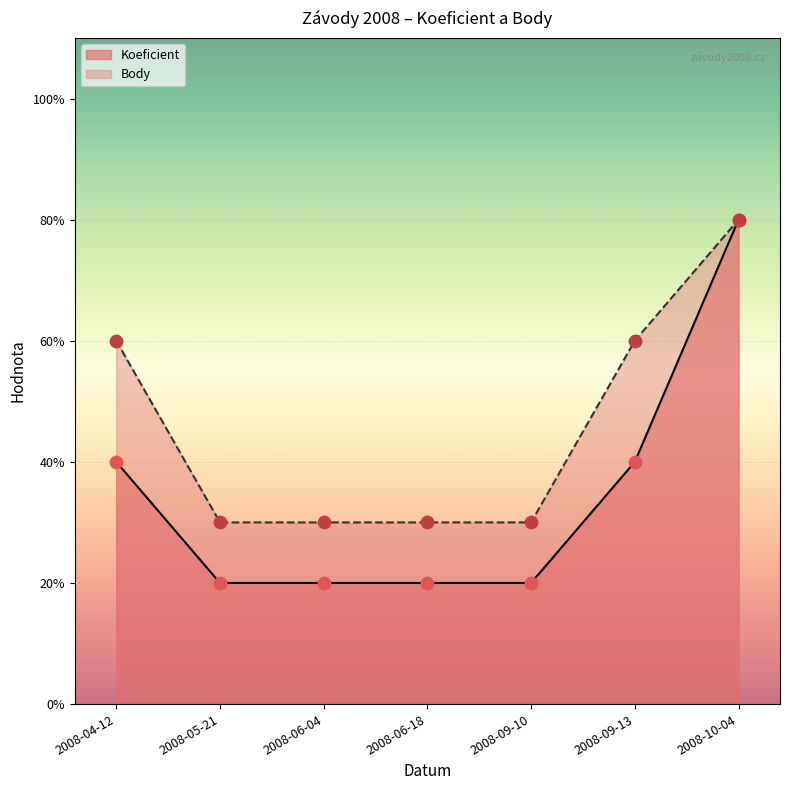

Which series has the largest total across all categories?

Body